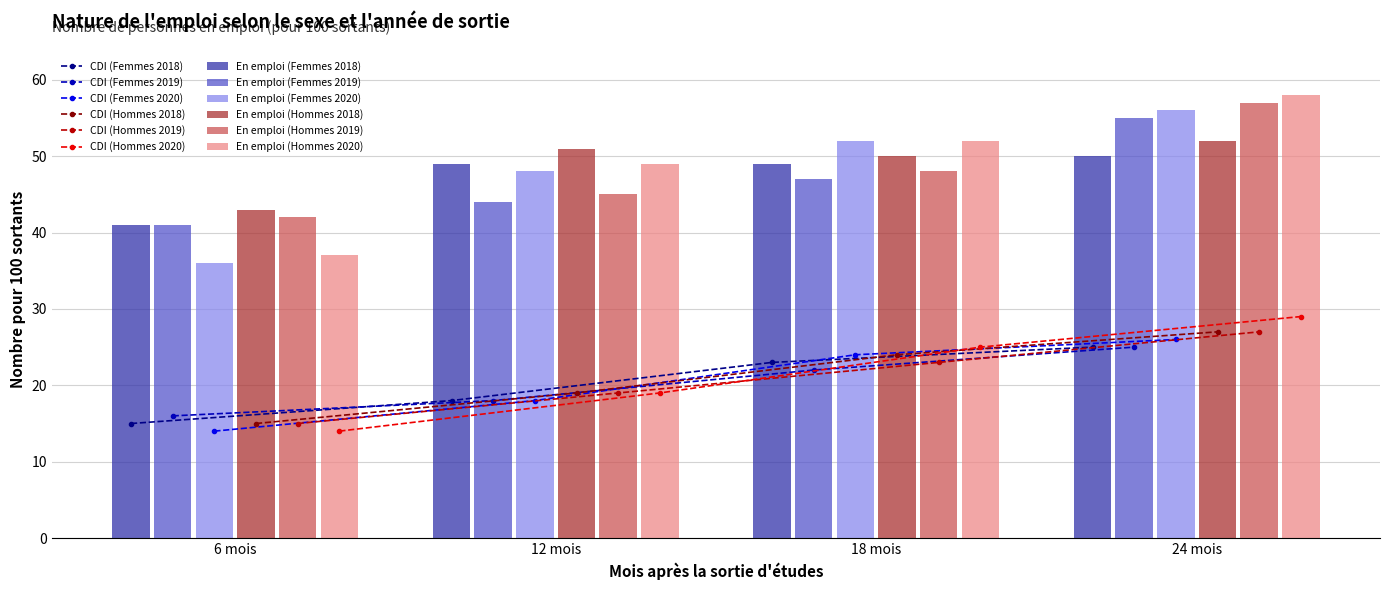

What is the label of the 2nd bar from the right?

18 mois